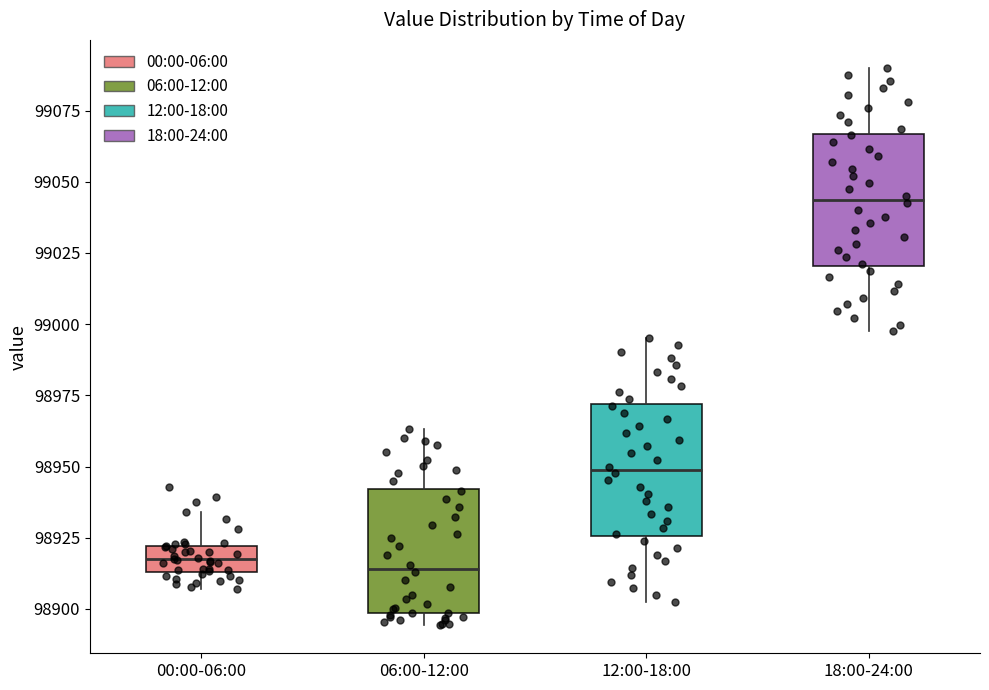

Reading left to right, read every box against the y-axis: the position of its median line, the range the box covers, and the ends of its whiskers. The values are not printed on the chart, so give them approximately, as read against the axis.

00:00-06:00: median 98915 (inside the box), box 98915 to 98920, whiskers 98905 to 98935
06:00-12:00: median 98915, box 98900 to 98940, whiskers 98895 to 98965
12:00-18:00: median 98950, box 98925 to 98970, whiskers 98900 to 98995
18:00-24:00: median 99045, box 99020 to 99065, whiskers 98995 to 99090